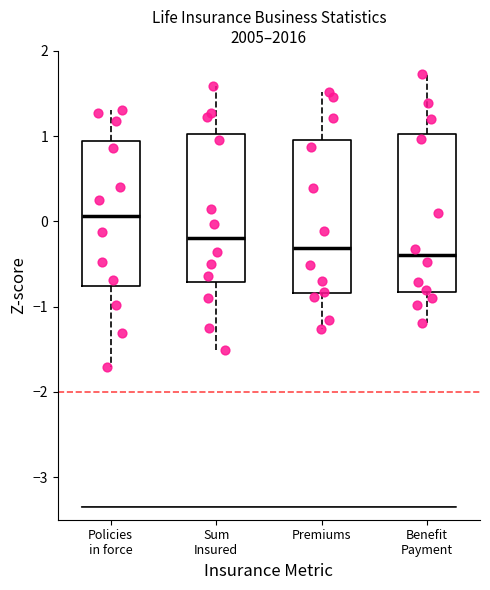

Where is the upper edge of the box for Premiums on the y-axis? The values are not printed on the chart, so give them approximately, as read against the axis.

1.0